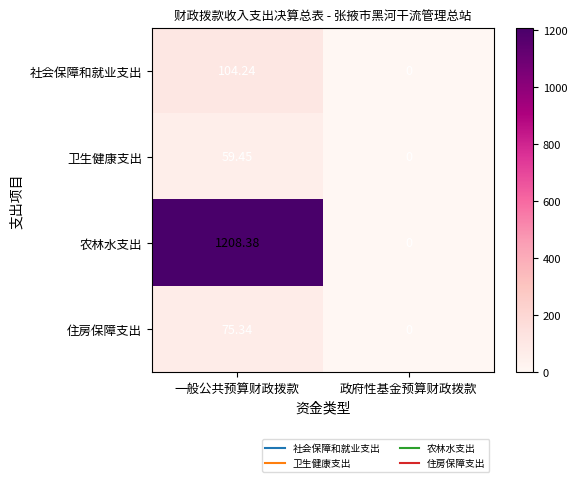

List the labels in order of 农林水支出 value, largest first.

一般公共预算财政拨款, 政府性基金预算财政拨款